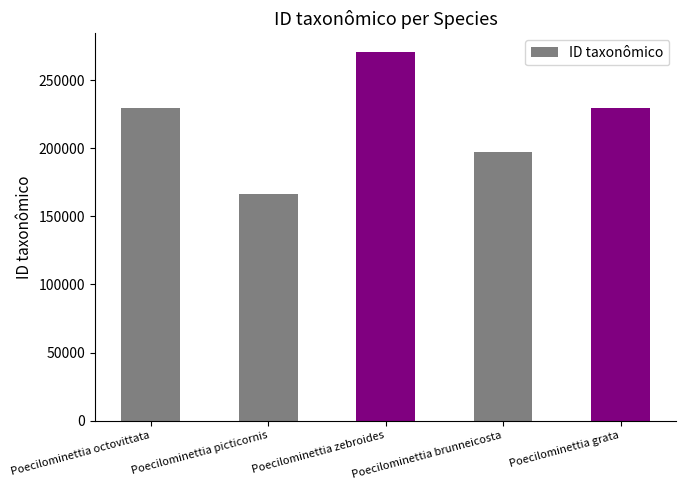

What is the sum of the values at Poecilominettia grata and Poecilominettia picticornis?

395308